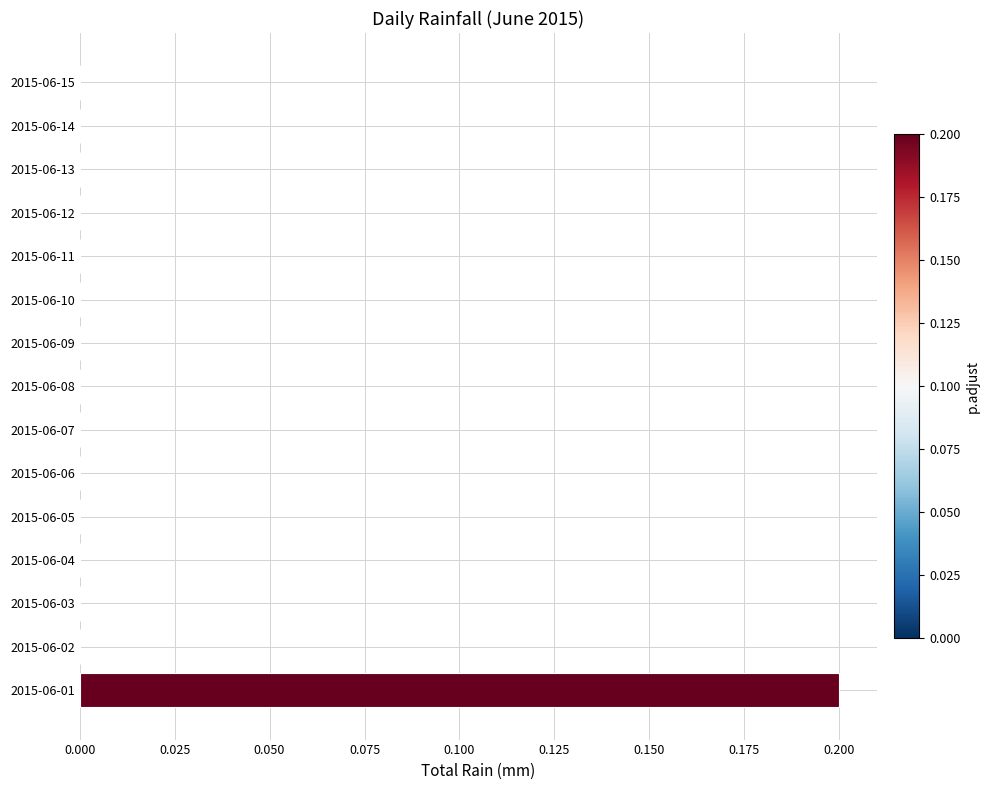

Reading top to bottom, transcribe all the data shown in this chart.

2015-06-15=0.0	2015-06-14=0.0	2015-06-13=0.0	2015-06-12=0.0	2015-06-11=0.0	2015-06-10=0.0	2015-06-09=0.0	2015-06-08=0.0	2015-06-07=0.0	2015-06-06=0.0	2015-06-05=0.0	2015-06-04=0.0	2015-06-03=0.0	2015-06-02=0.0	2015-06-01=0.2